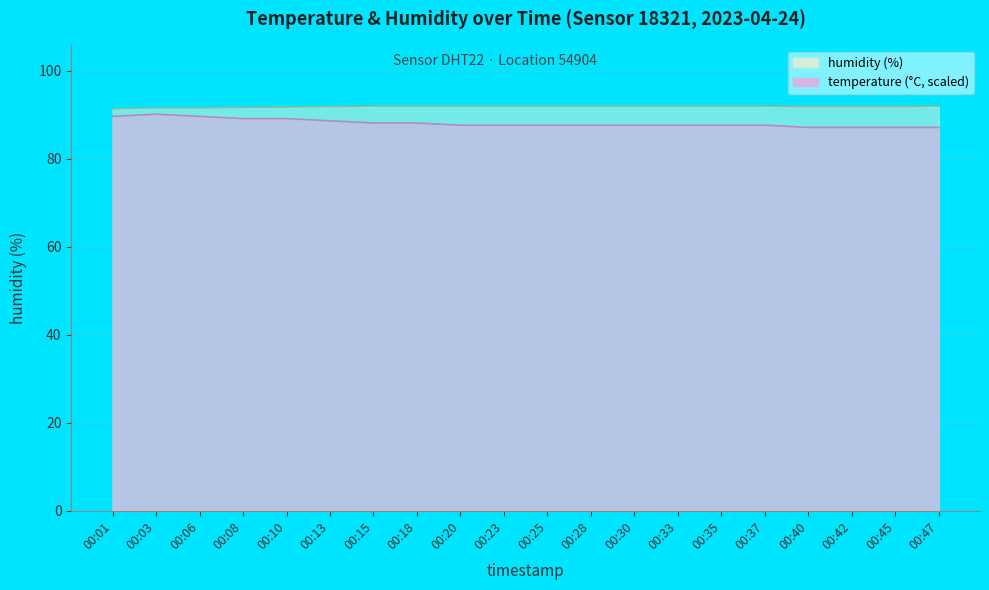

How many data points in humidity are less than 92?

9